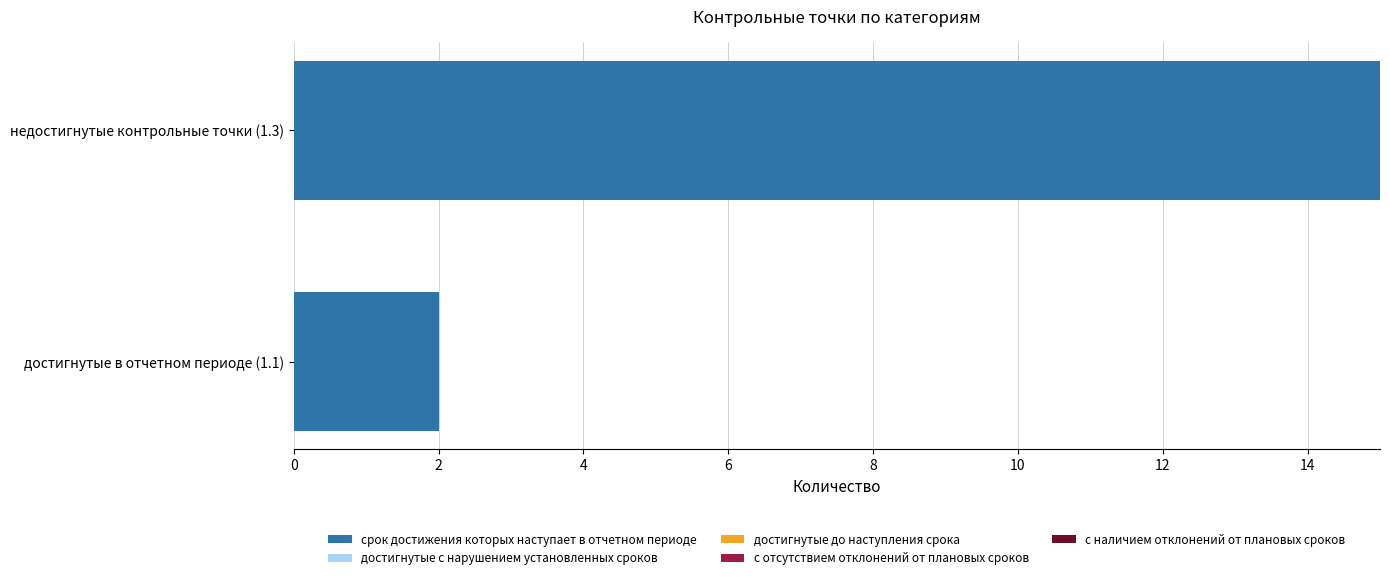

Is it true that the value at недостигнутые контрольные точки (1.3) is 8?

False